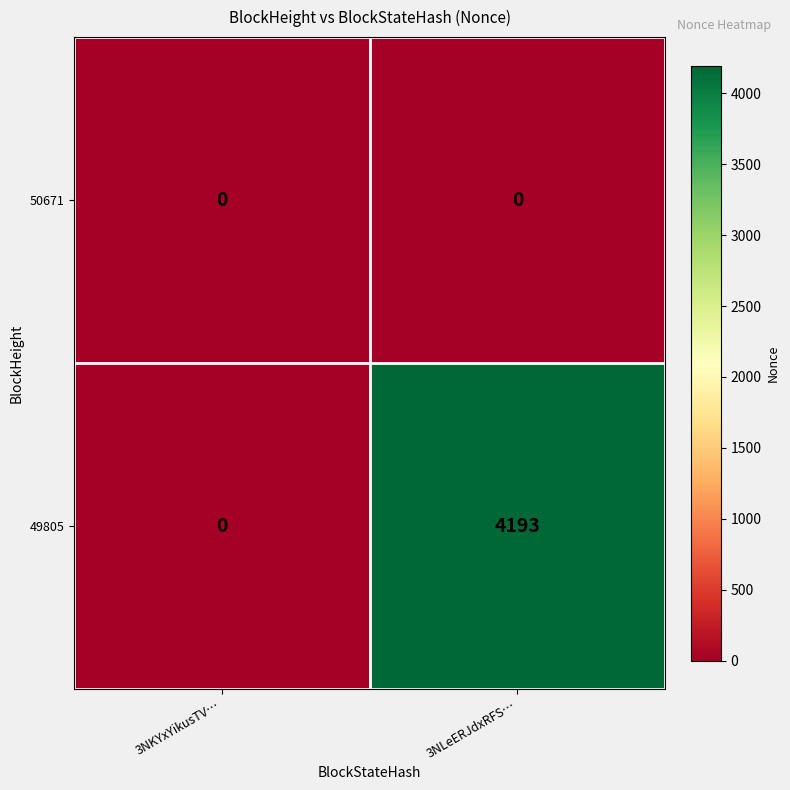

What value does the 49805 series have at 3NLeERJdxRFS…, to the nearest 100?

4200